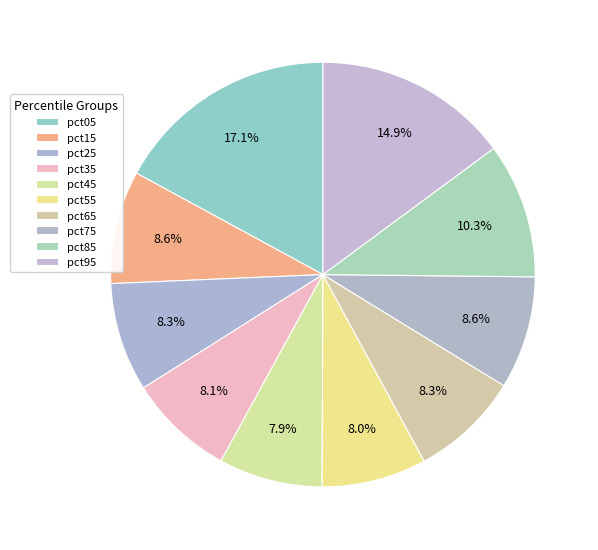

Is it true that pct25 is 1% of the pie?

False